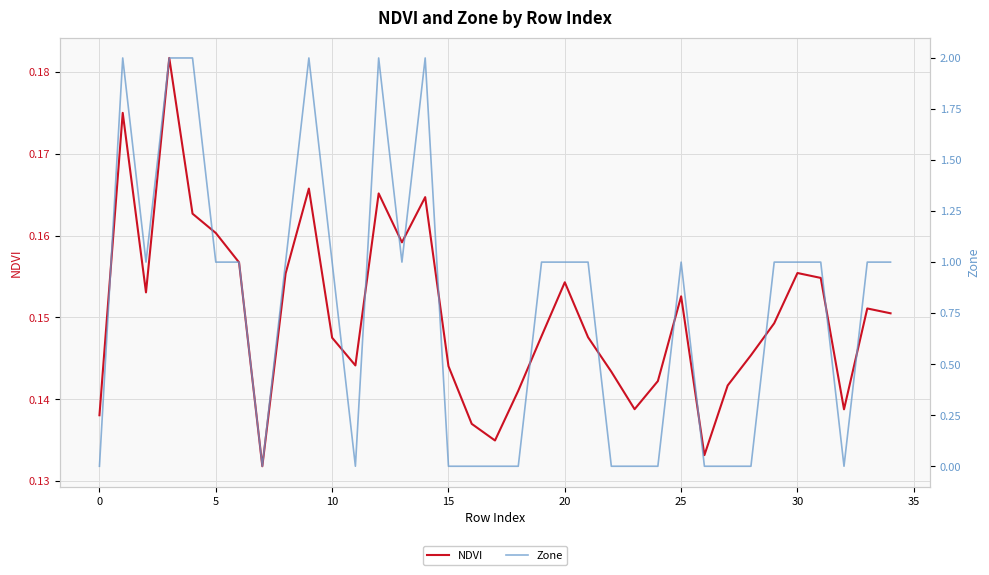

How many lines are shown in the chart?

2